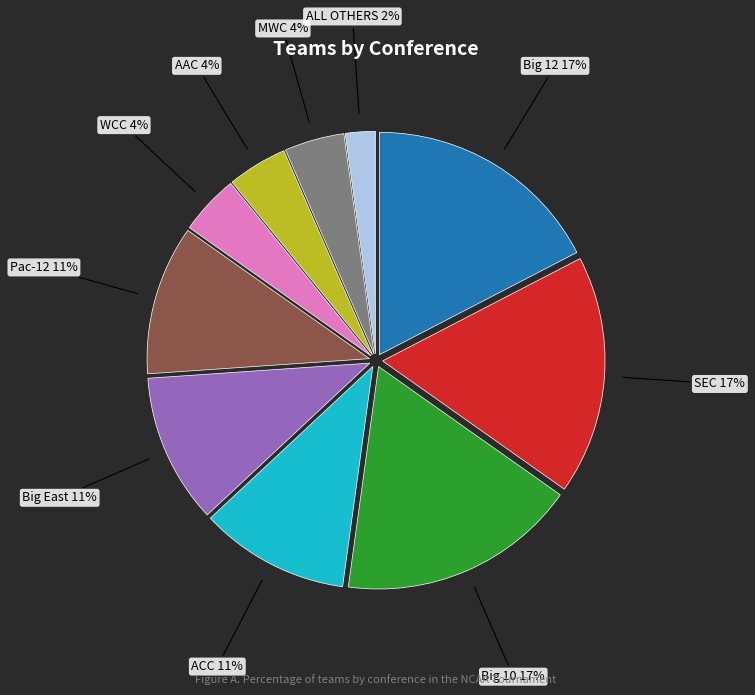

Is it true that WCC is 4% of the pie?

True